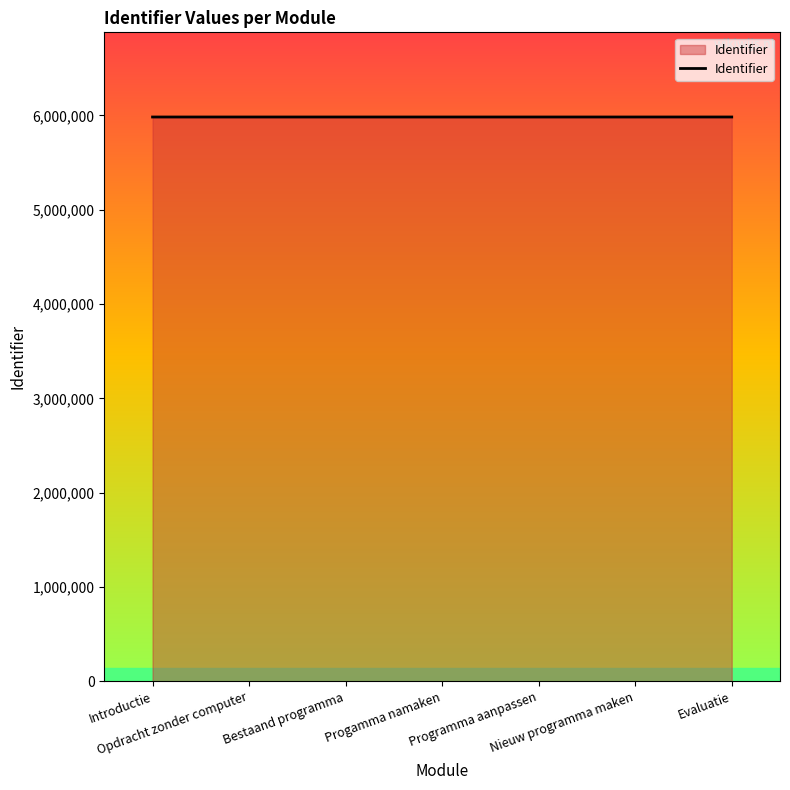

What is the smallest value displayed?

5983121